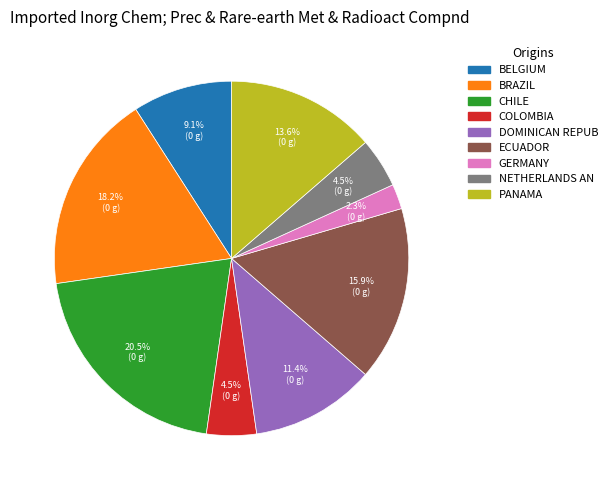

How many segments does this pie chart have?

9